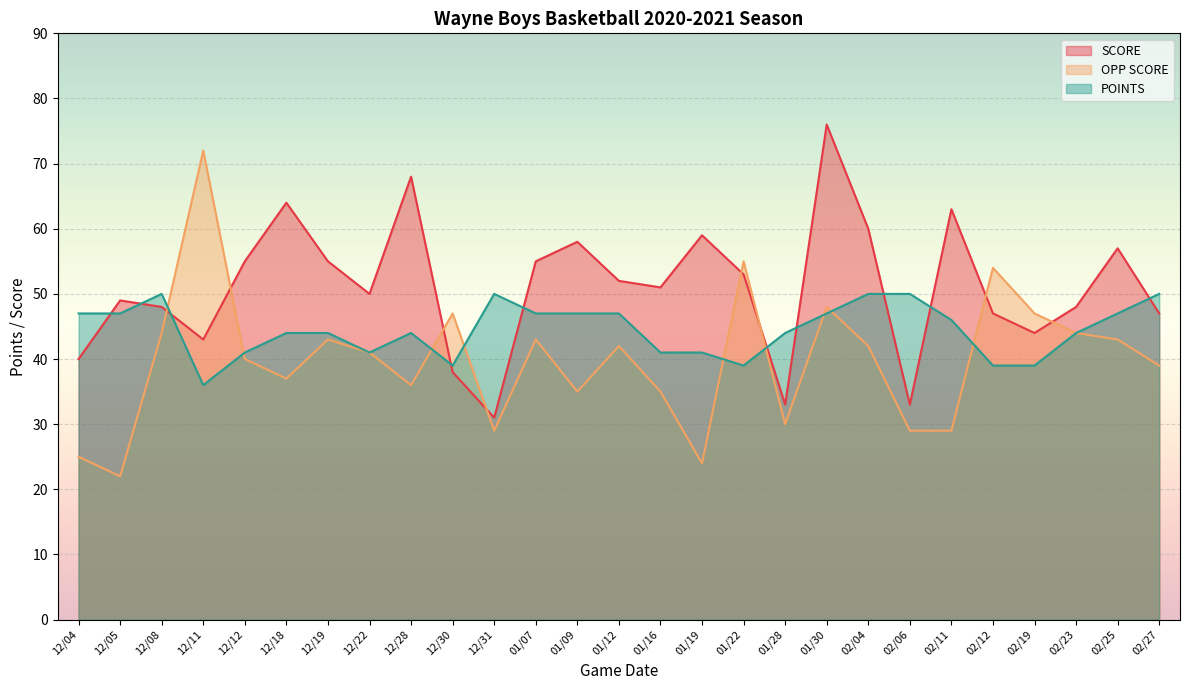

Reading left to right, list all the values displayed in this chart.

SCORE: 40	49	48	43	55	64	55	50	68	38	31	55	58	52	51	59	53	33	76	60	33	63	47	44	48	57	47
OPP SCORE: 25	22	44	72	40	37	43	41	36	47	29	43	35	42	35	24	55	30	48	42	29	29	54	47	44	43	39
POINTS: 47	47	50	36	41	44	44	41	44	39	50	47	47	47	41	41	39	44	47	50	50	46	39	39	44	47	50